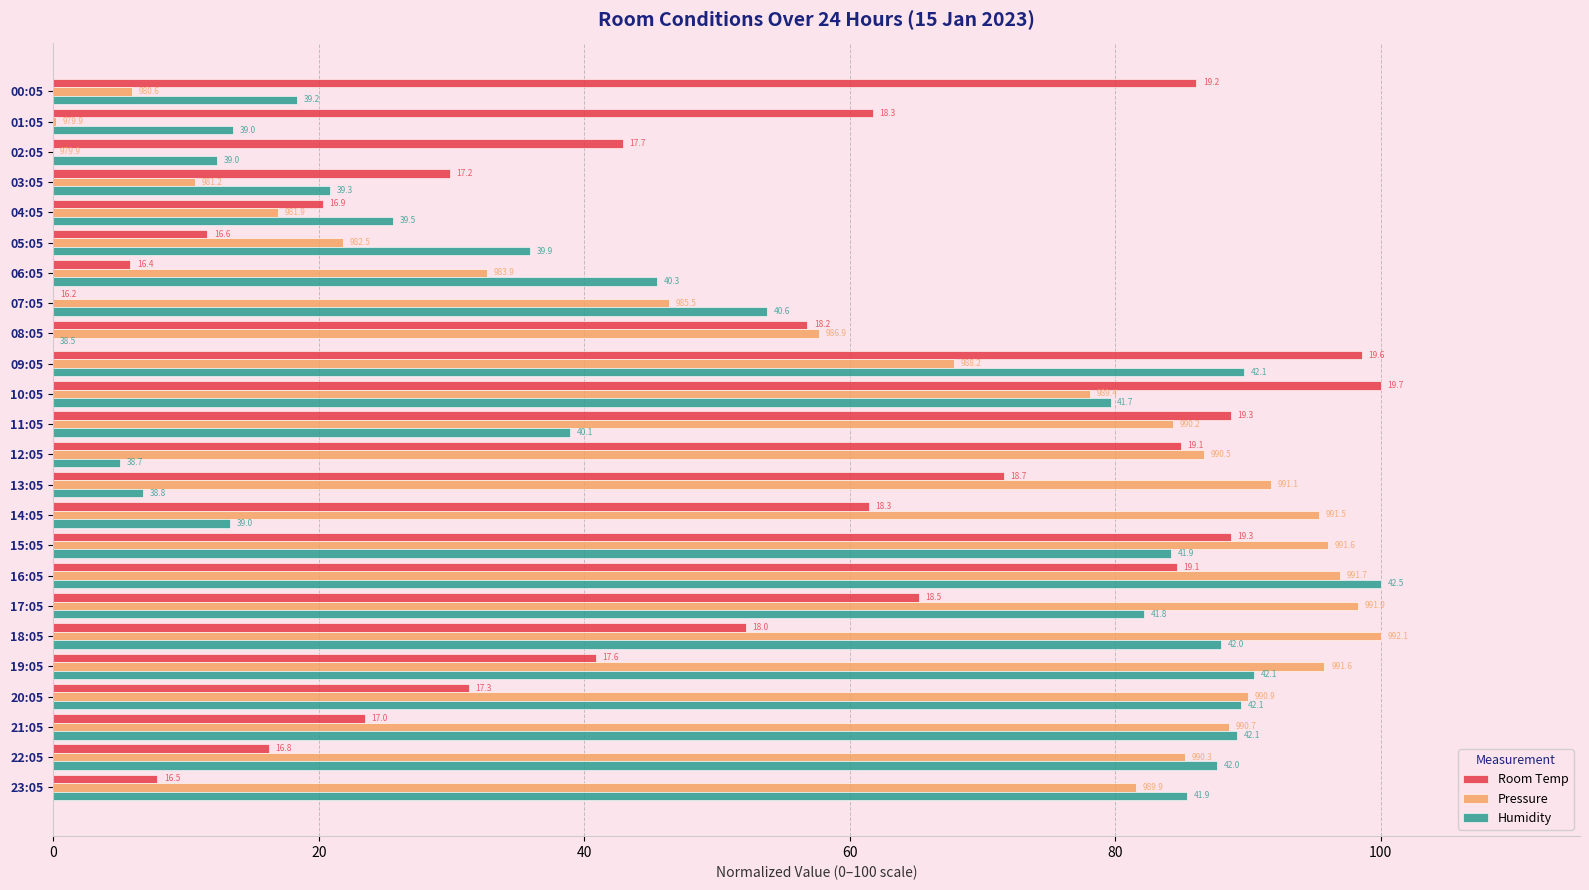

What are all the series names shown in the legend?

Room Temp, Pressure, Humidity